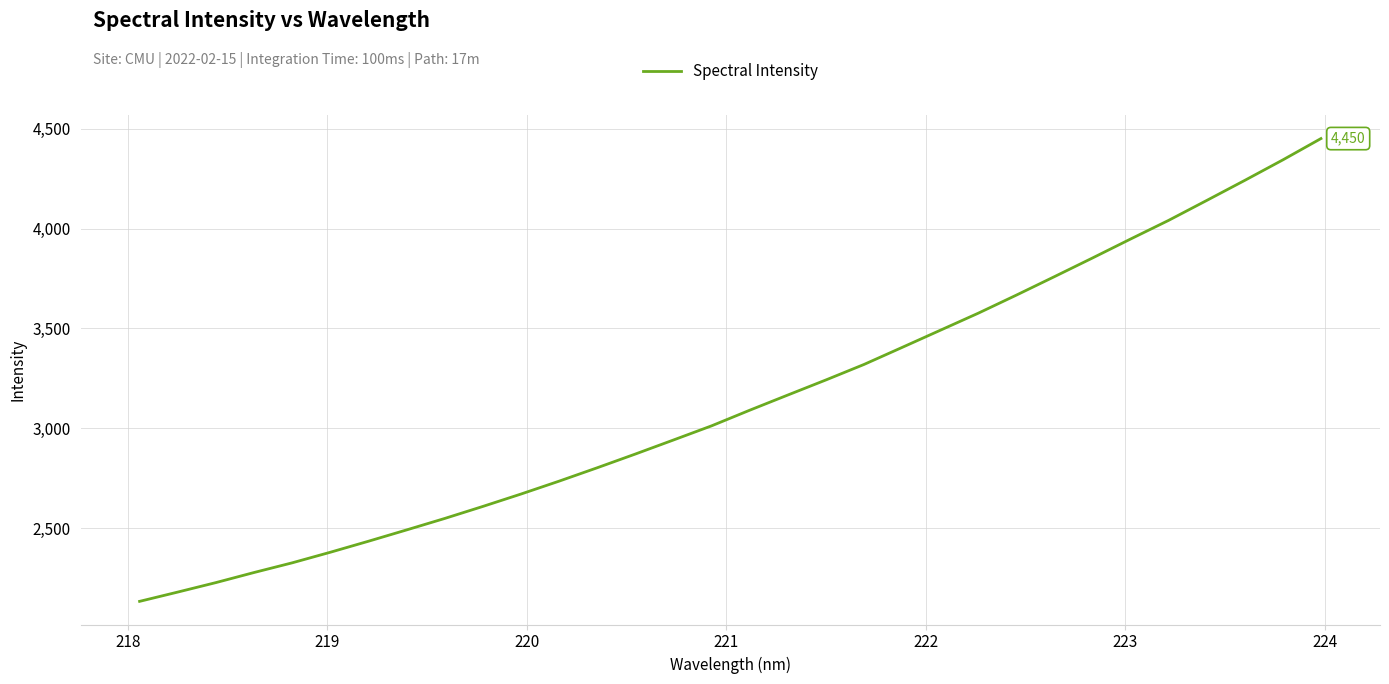

Count the number of categories in the chart.

32